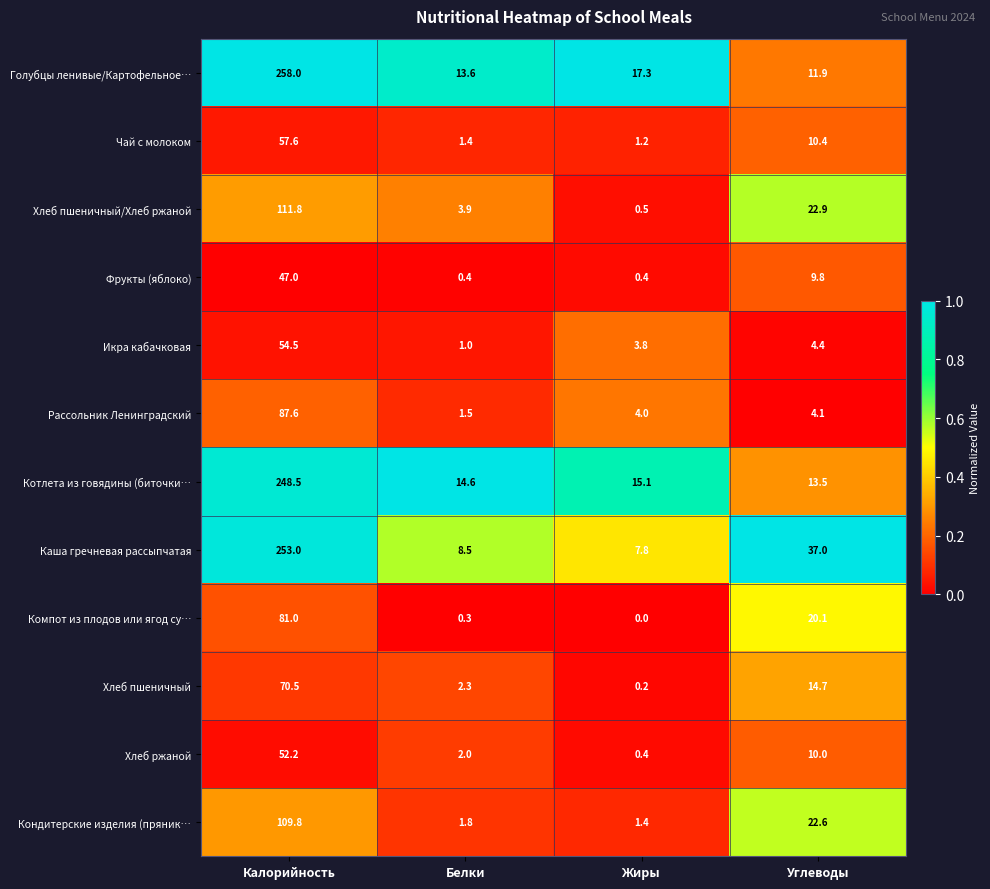

Rank the series at Углеводы from highest to lowest value.

Каша гречневая рассыпчатая, Хлеб пшеничный/Хлеб ржаной, Кондитерские изделия (пряник…, Компот из плодов или ягод су…, Хлеб пшеничный, Котлета из говядины (биточки…, Голубцы ленивые/Картофельное…, Чай с молоком, Хлеб ржаной, Фрукты (яблоко), Икра кабачковая, Рассольник Ленинградский